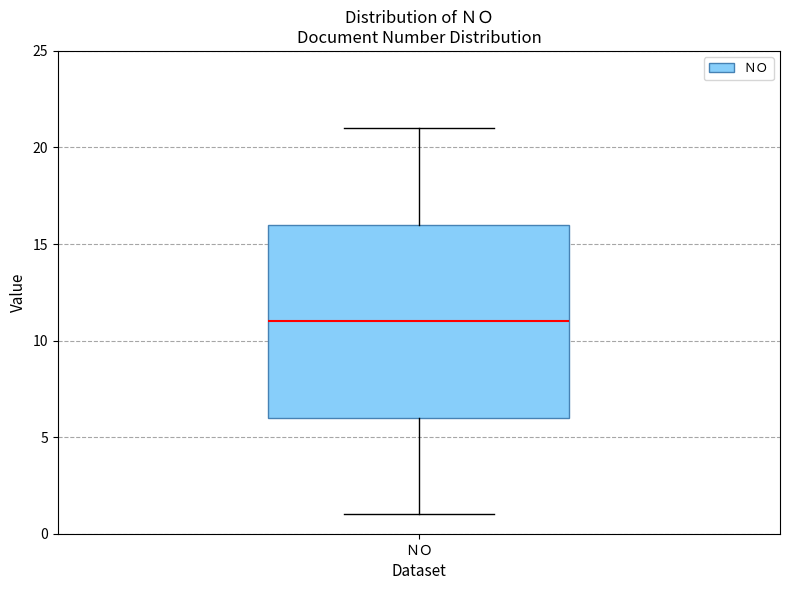

Where is the upper edge of the box for ＮＯ on the y-axis? The values are not printed on the chart, so give them approximately, as read against the axis.

16